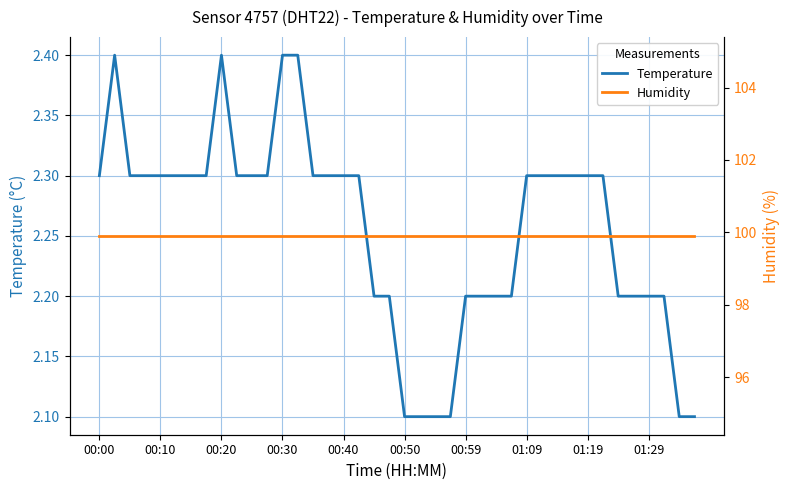

Is this an area chart (filled region under the line)?

No